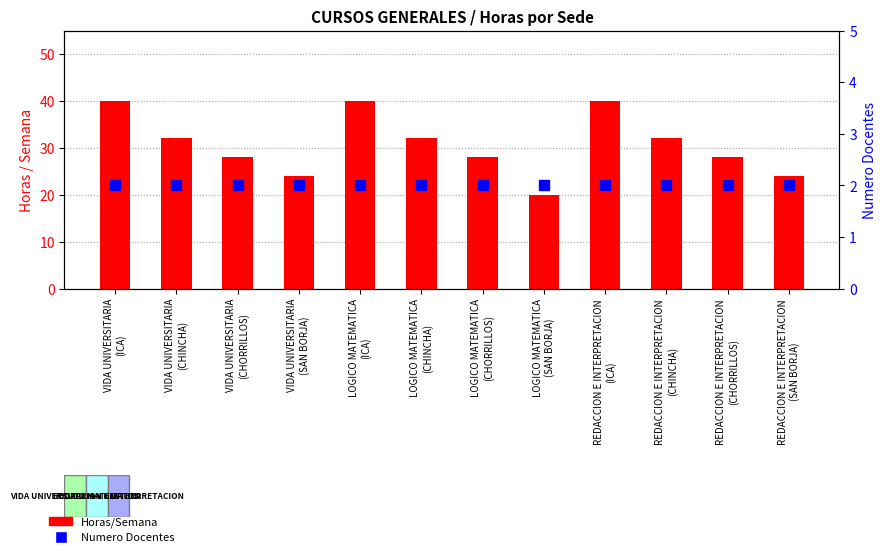

At which label does Numero Docentes reach its minimum?

VIDA UNIVERSITARIA
(ICA)